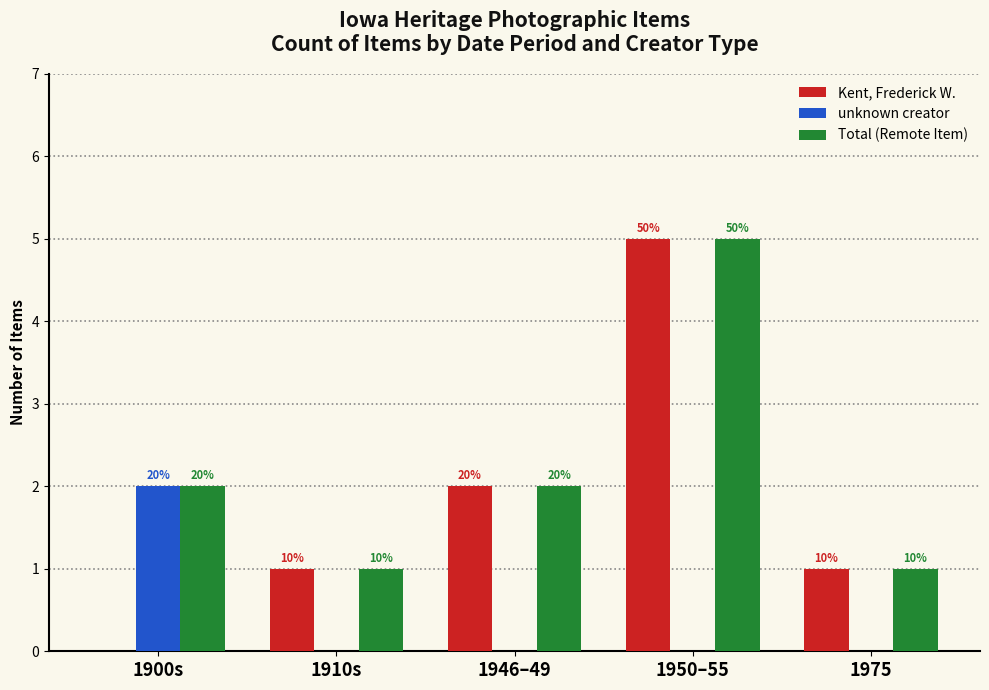

At which label is Total (Remote Item) closest to 3?

1900s